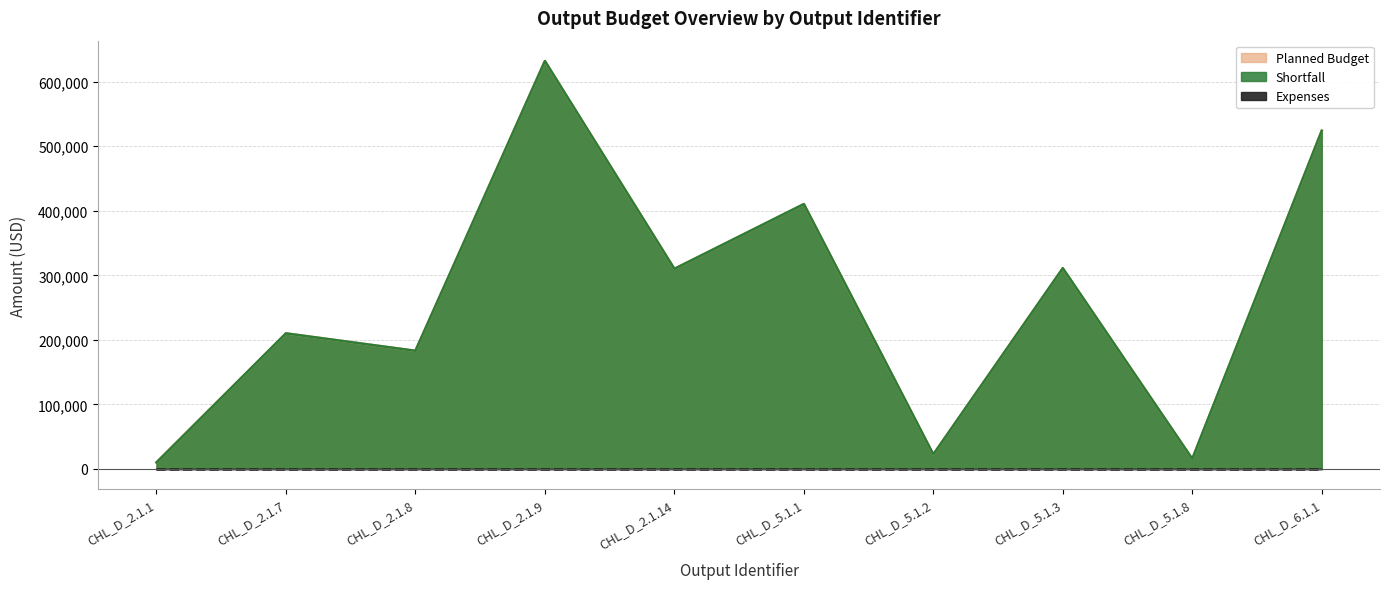

In Planned Budget, how many points are higher than both neighbors (excluding endpoints)?

4